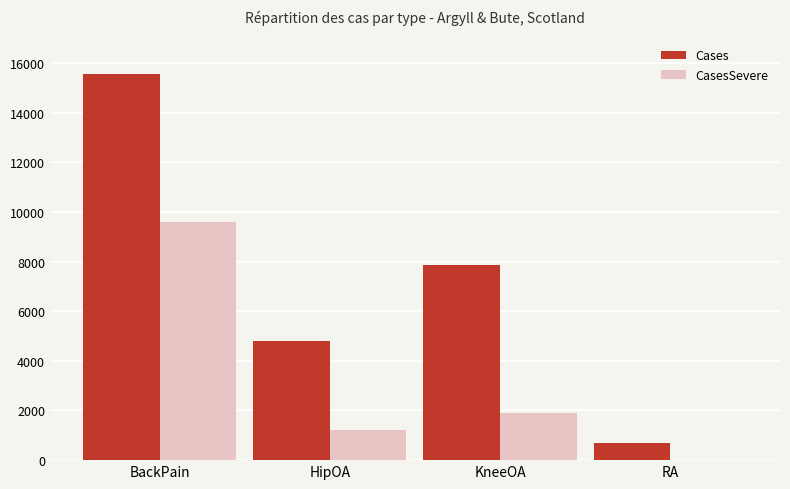

What is the average value of the Cases series?

7226